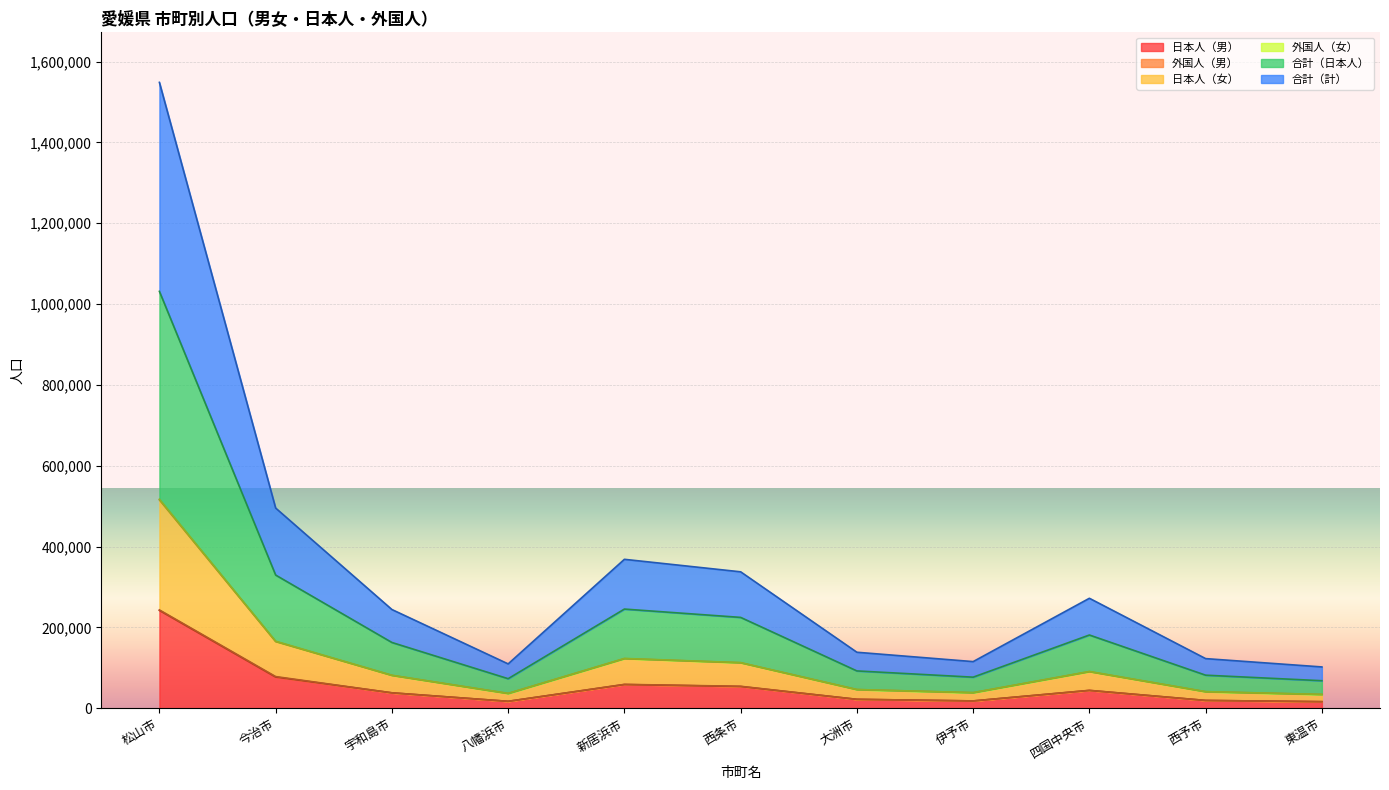

What is the label of the 2nd point from the left?

今治市